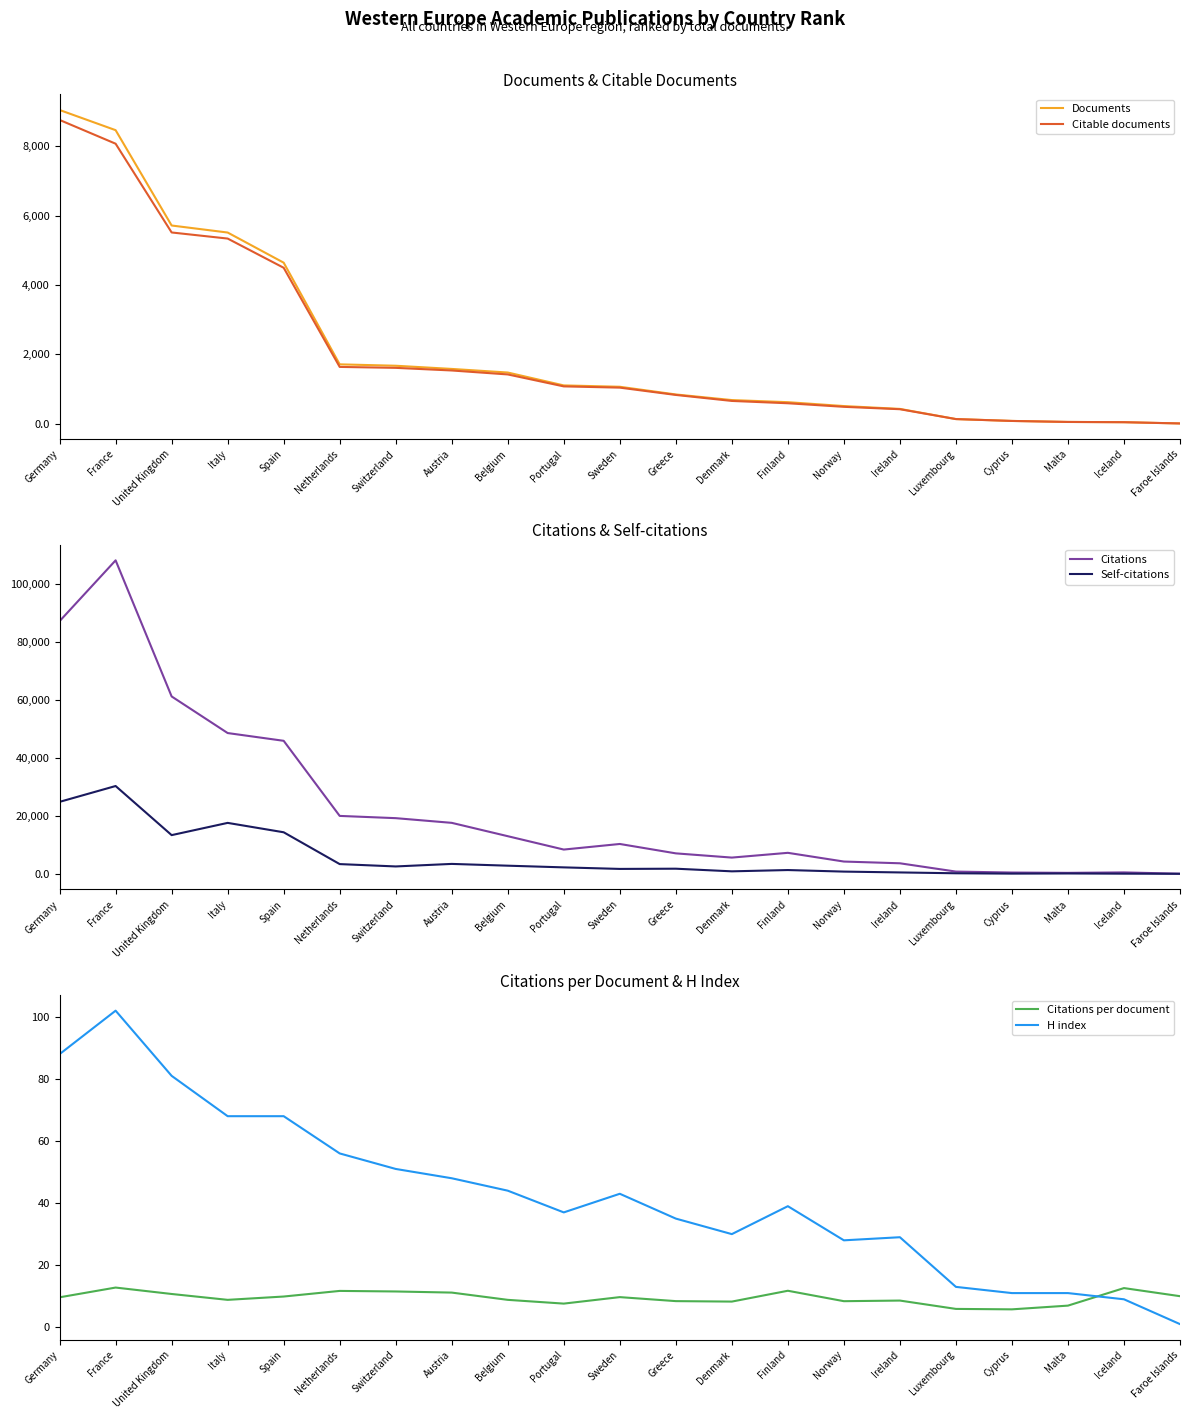

What is the label of the 13th point from the left?

Denmark